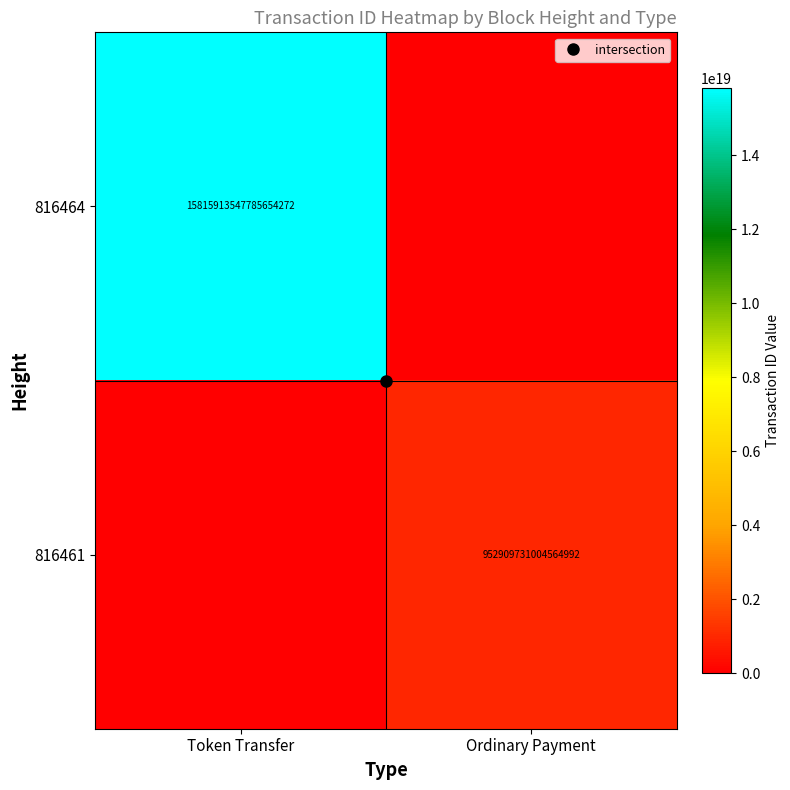

Which series has the largest range (max minus min)?

816464